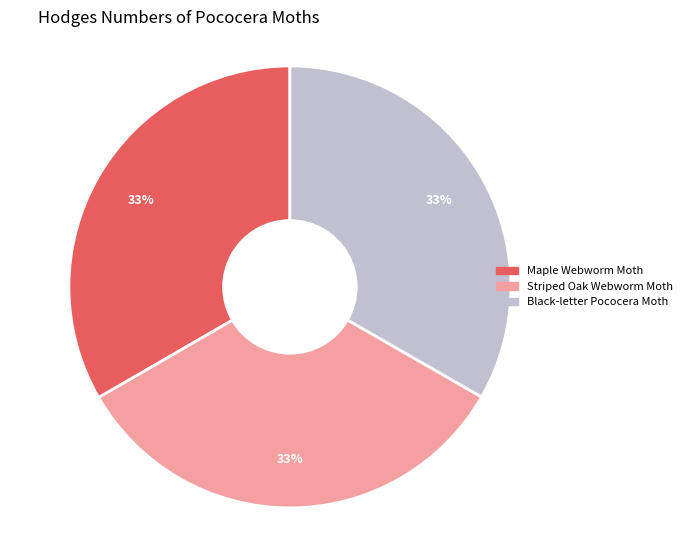

What percentage is the Striped Oak Webworm Moth slice, to the nearest percent?

33%